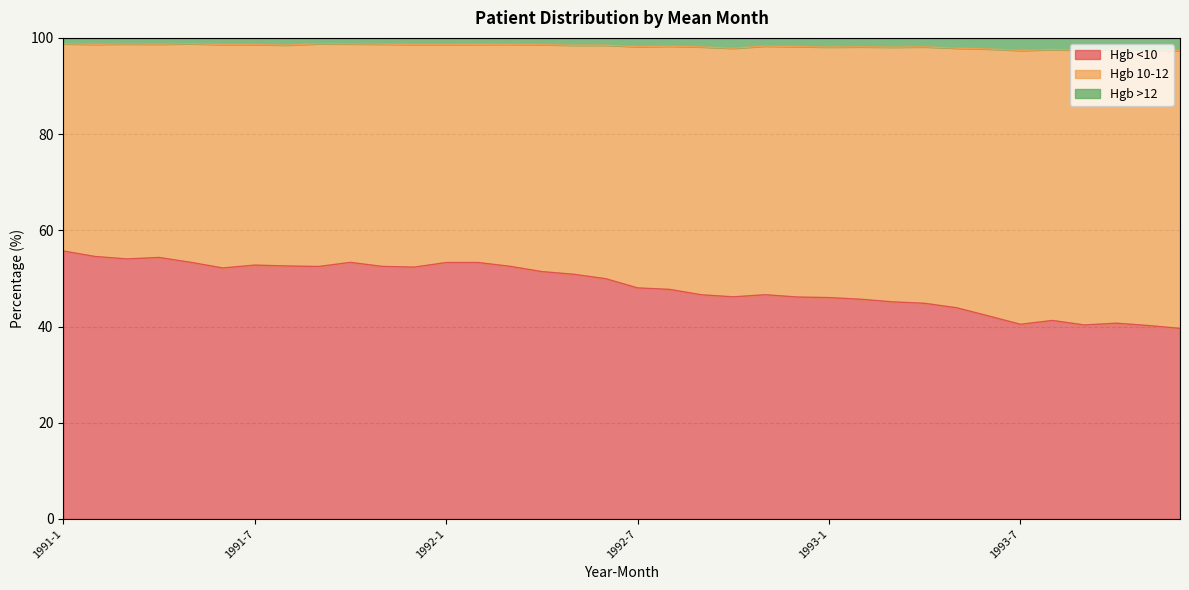

At which label does Hgb >12 reach its peak?

1991-5